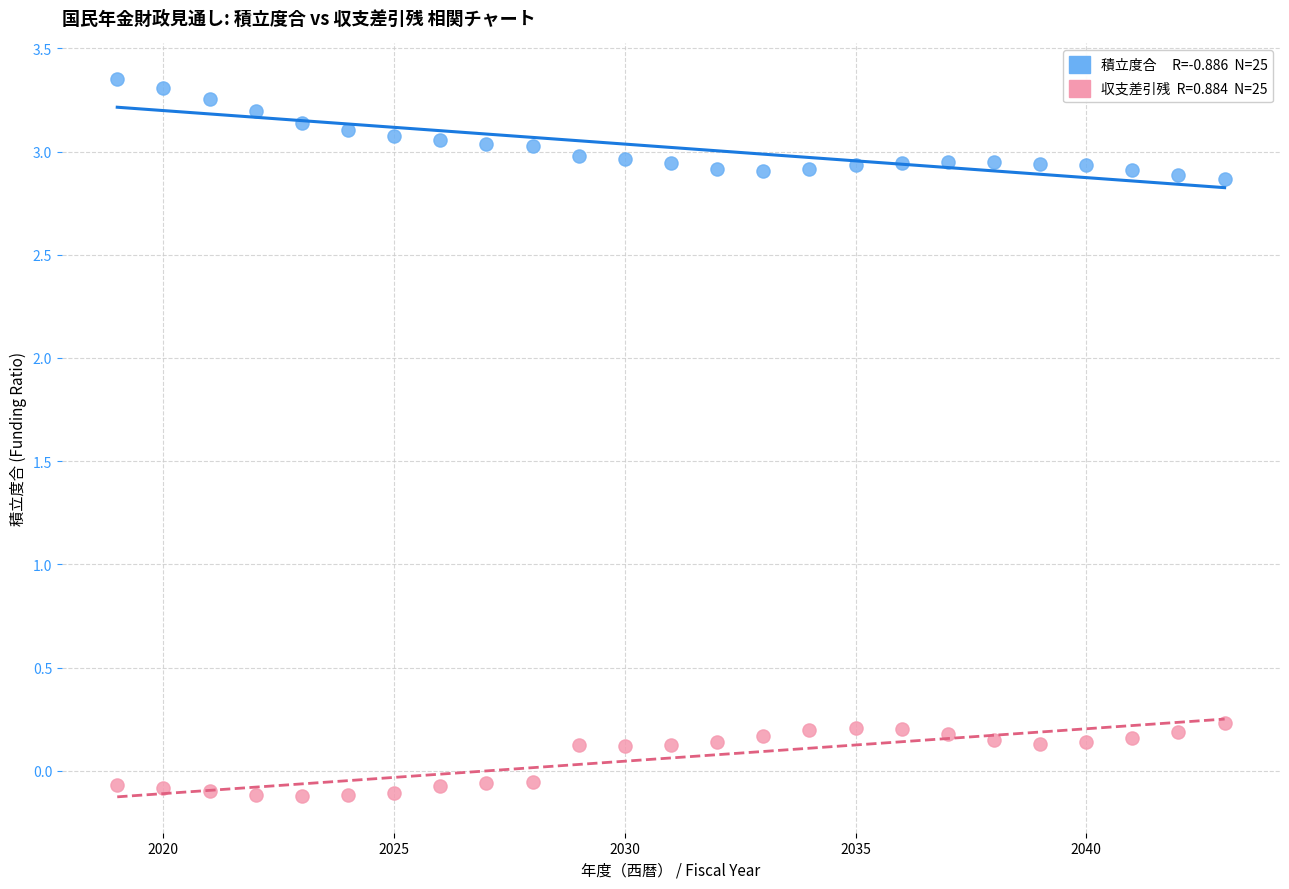

Across all data points, what is the range of Y values (max minus min)?

3.5